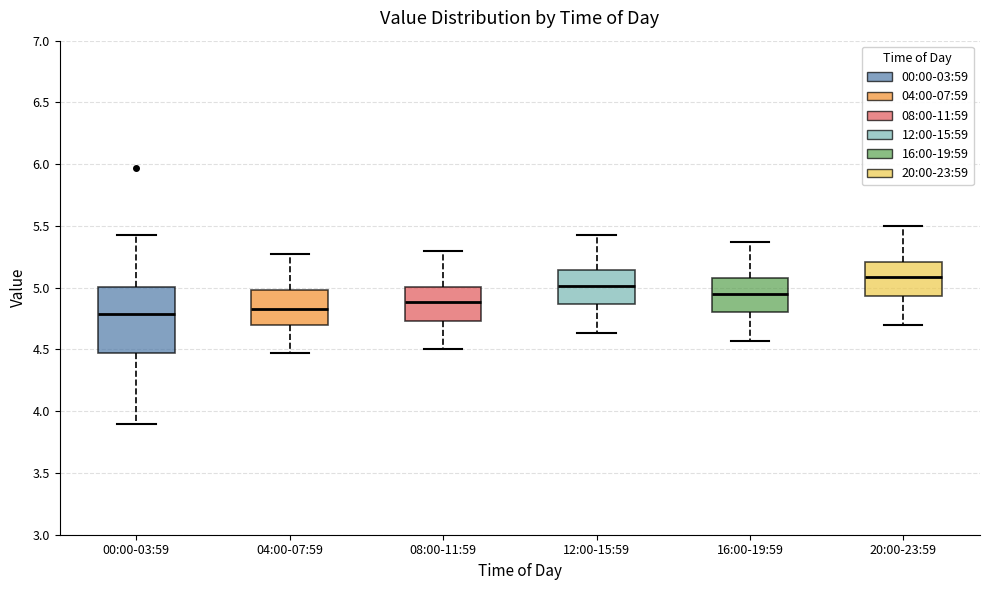

Which box is the tallest, from its lower edge to its upper edge?

00:00-03:59